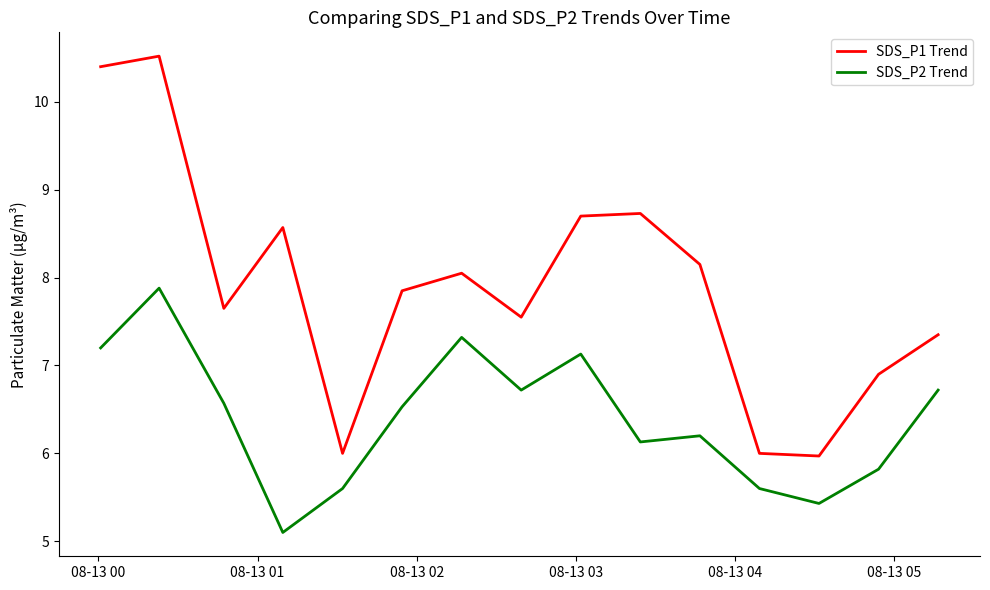

Does the chart display data point markers on the line(s)?

No